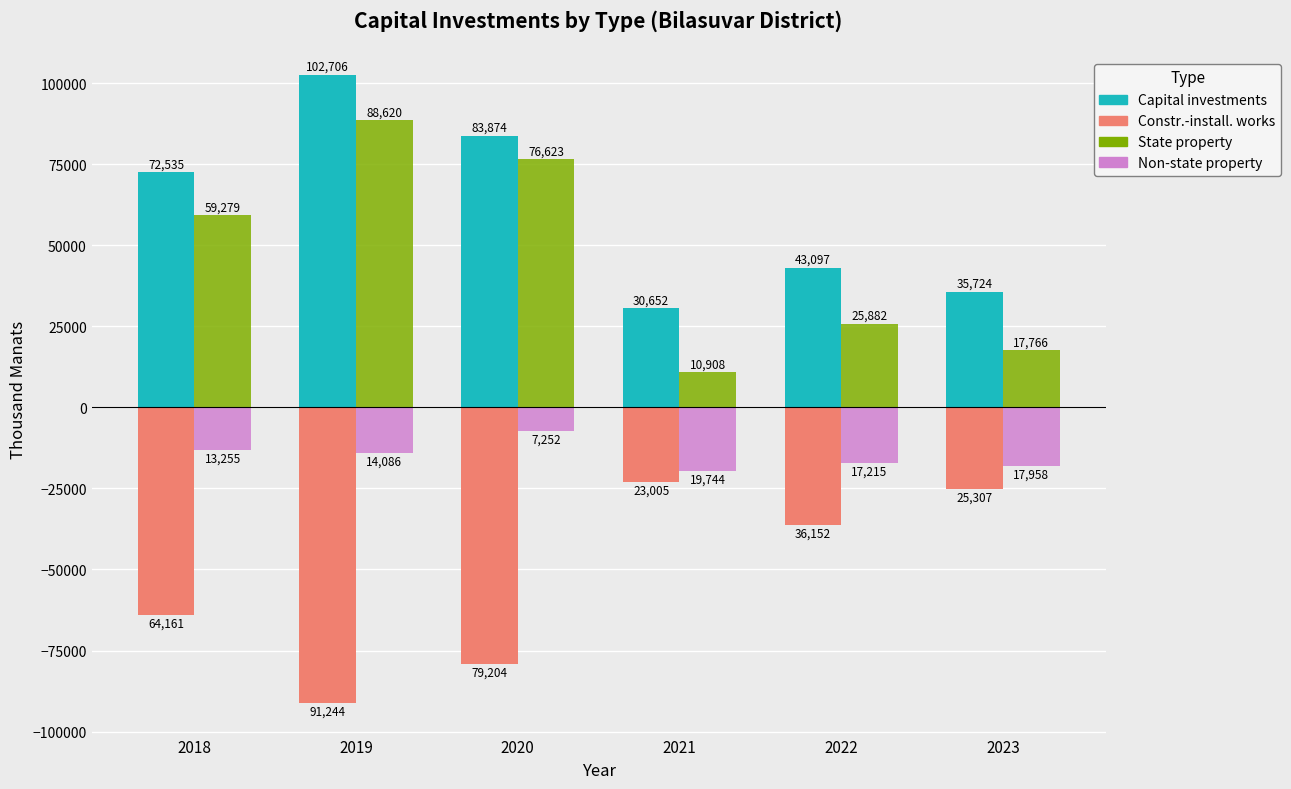

At which category is the sum across all series the highest?

2019